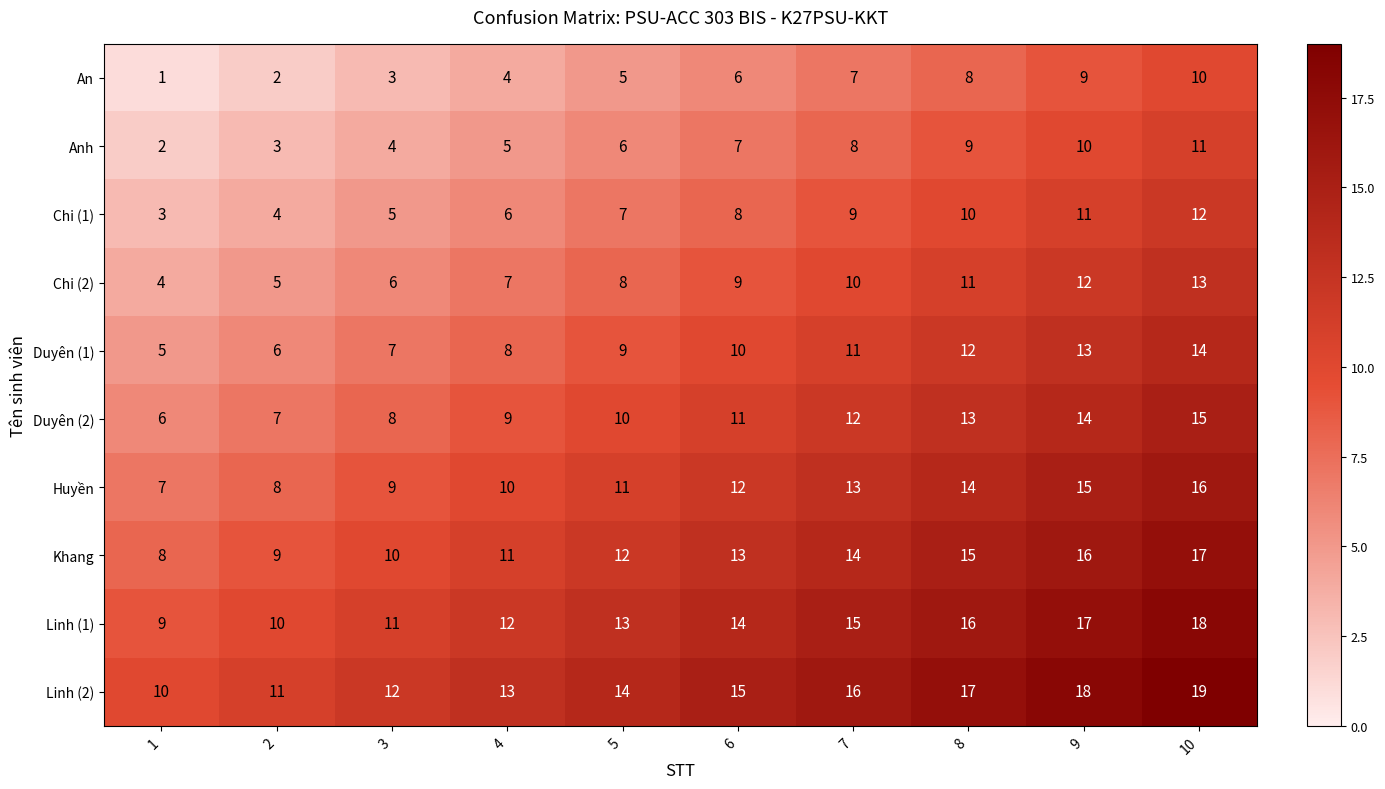

Which series has the largest total across all categories?

Linh (2)